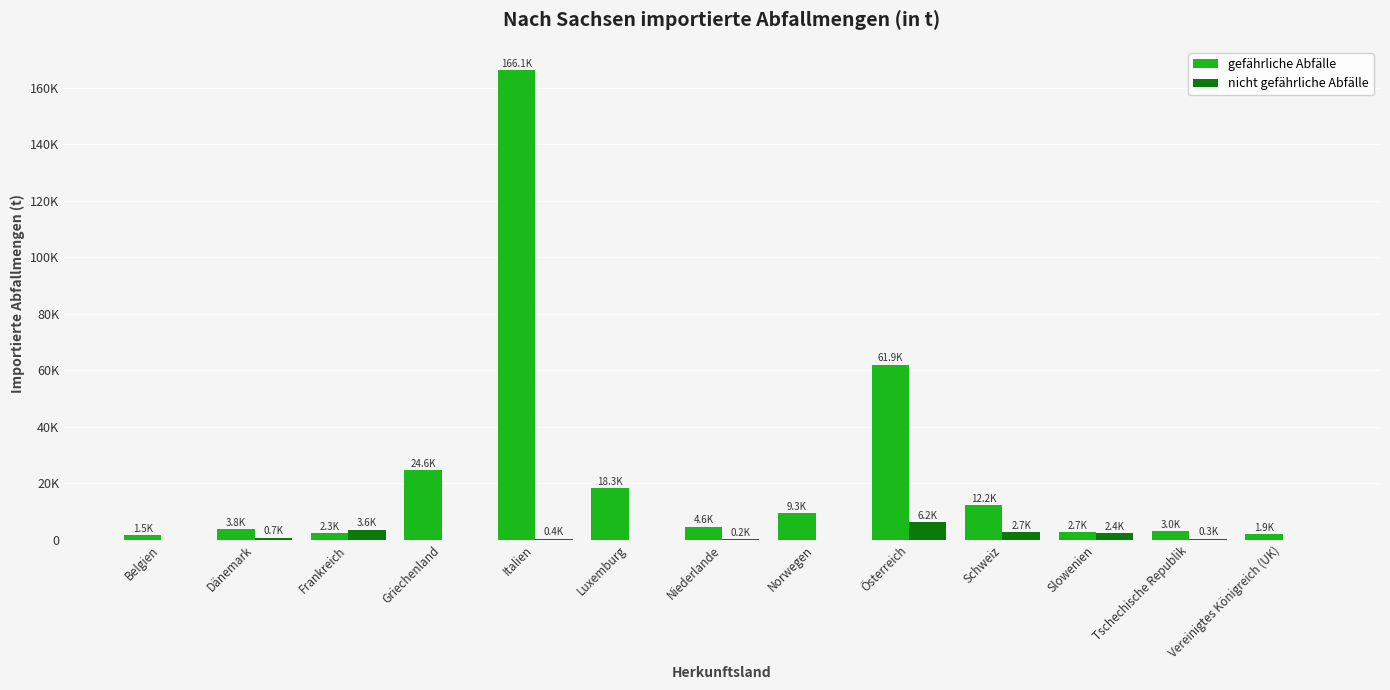

What are all the series names shown in the legend?

gefährliche Abfälle, nicht gefährliche Abfälle